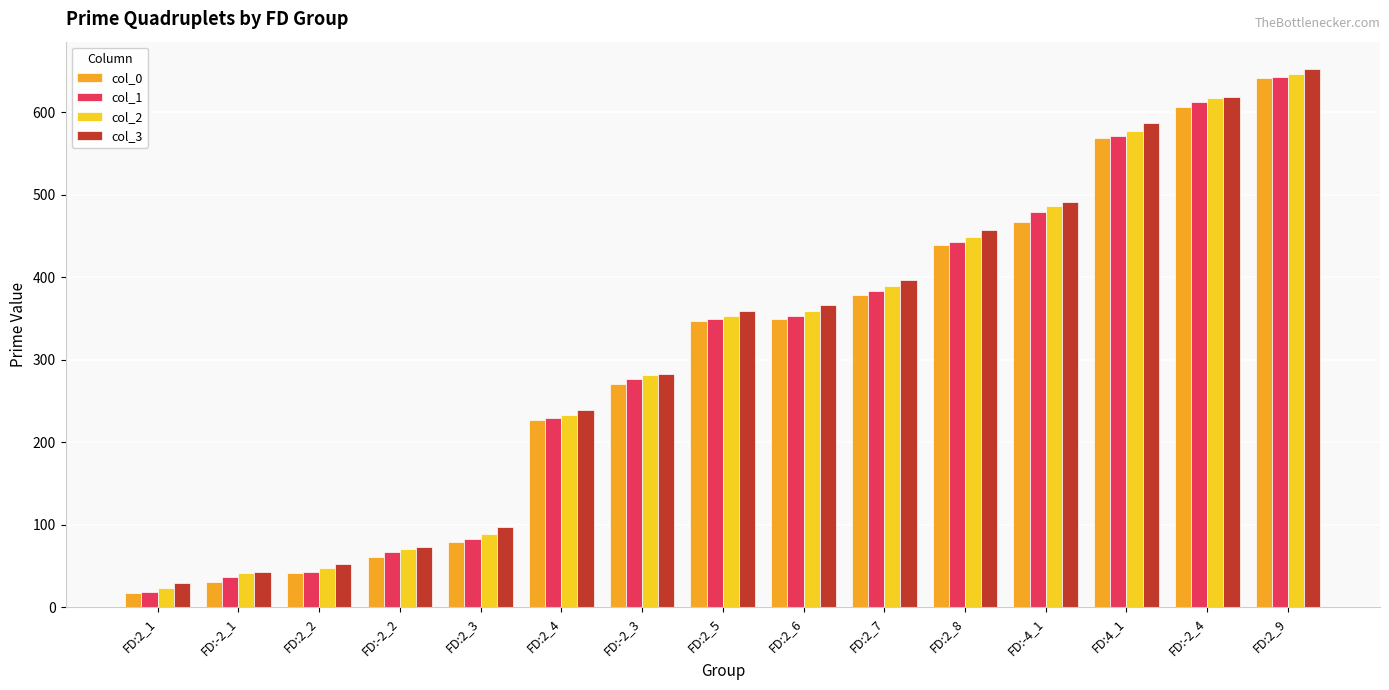

Which label corresponds to the largest value in the chart?

FD:2_9